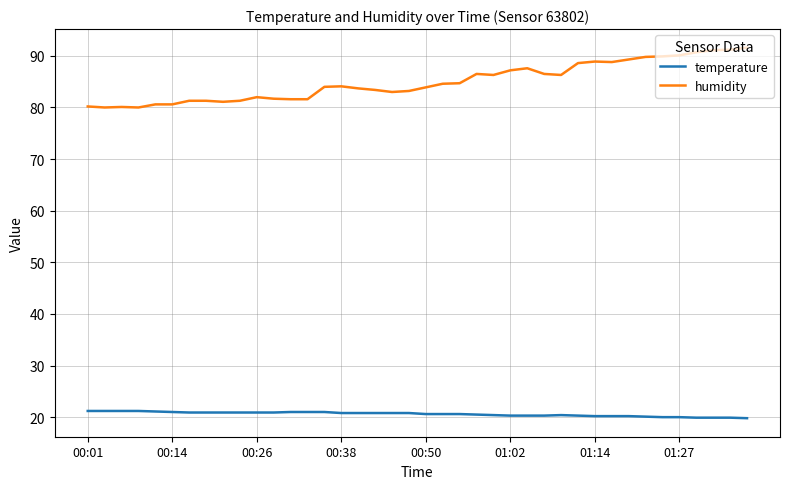

Does the chart have visible grid lines?

Yes